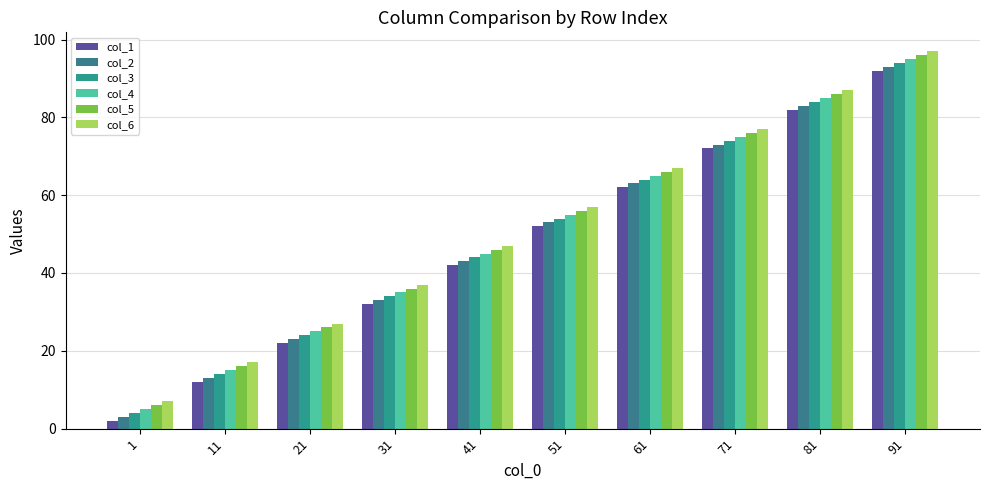

What is the highest value of the col_2 series?

93